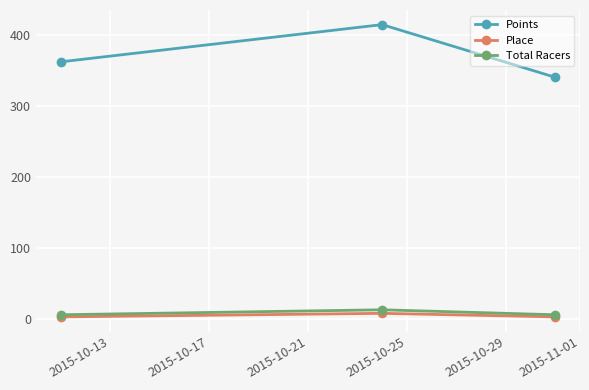

Which series has the widest spread of values?

Points